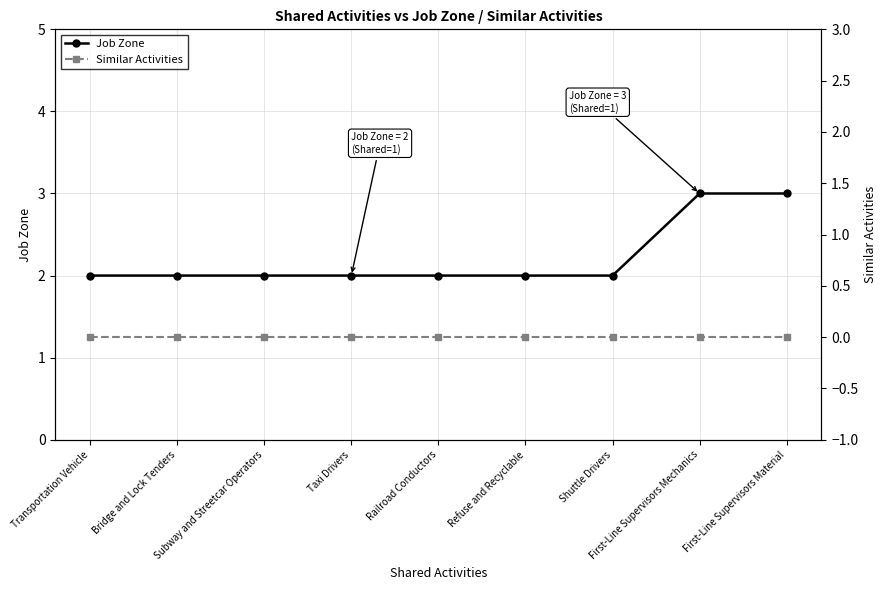

What is the value of the Job Zone point at the 4th from the left?

2